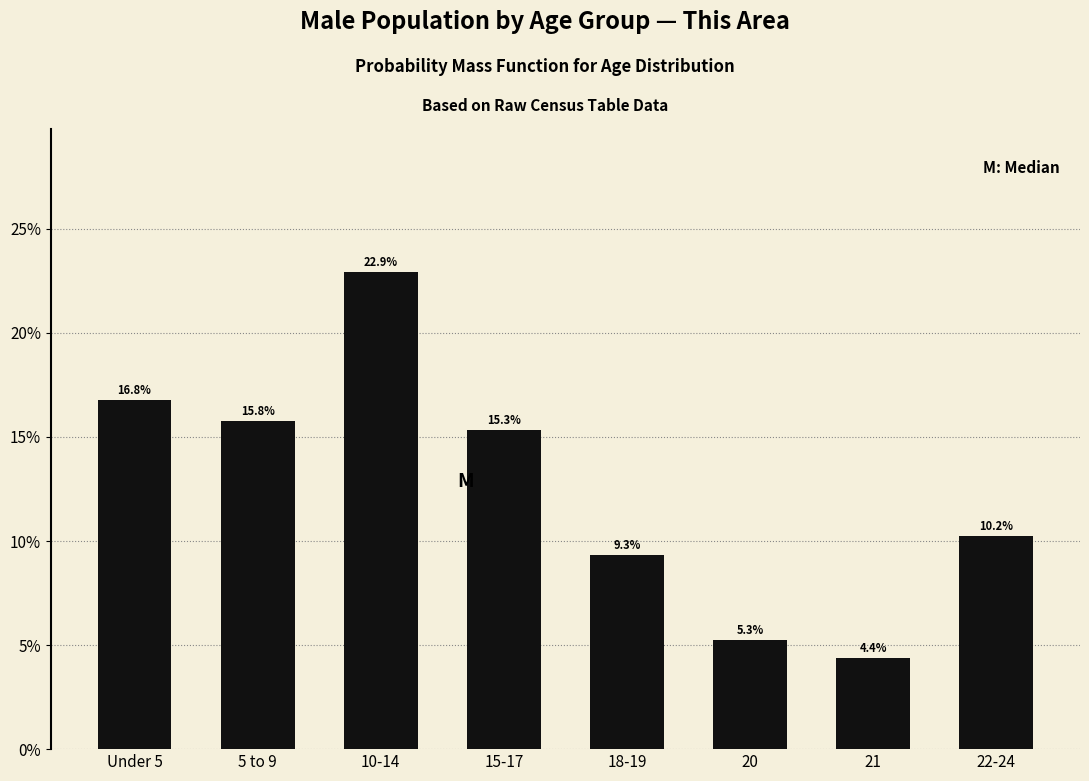

Reading right to left, transcribe all the data shown in this chart.

22-24=10.2	21=4.4	20=5.3	18-19=9.3	15-17=15.3	10-14=22.9	5 to 9=15.8	Under 5=16.8